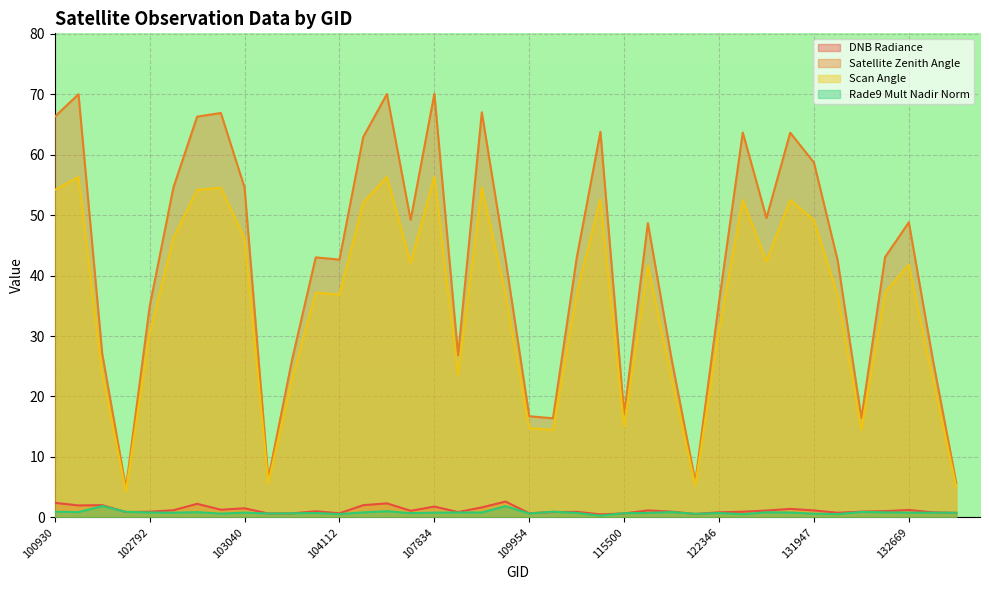

Which series has the widest spread of values?

Satellite Zenith Angle